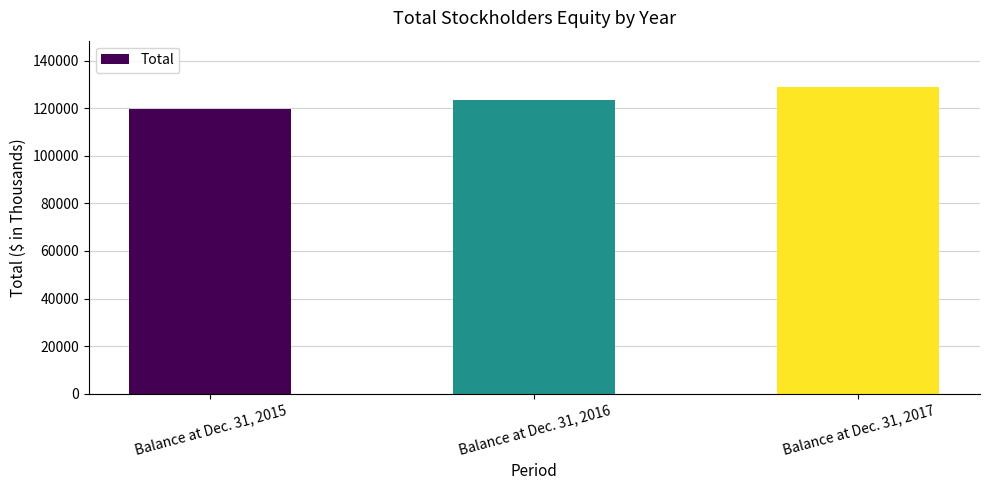

Is it true that the value at Balance at Dec. 31, 2017 is 129011?

True